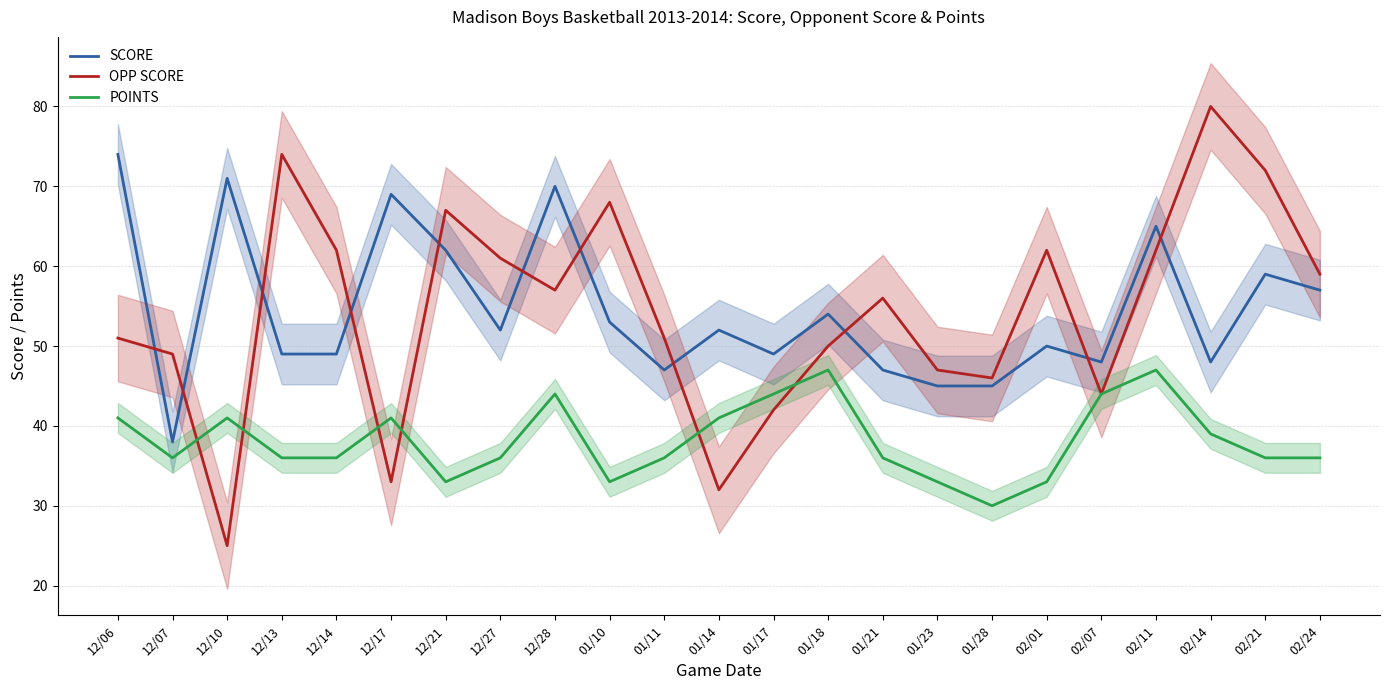

Between 12/06 and 01/21, which series saw the biggest shift?

SCORE